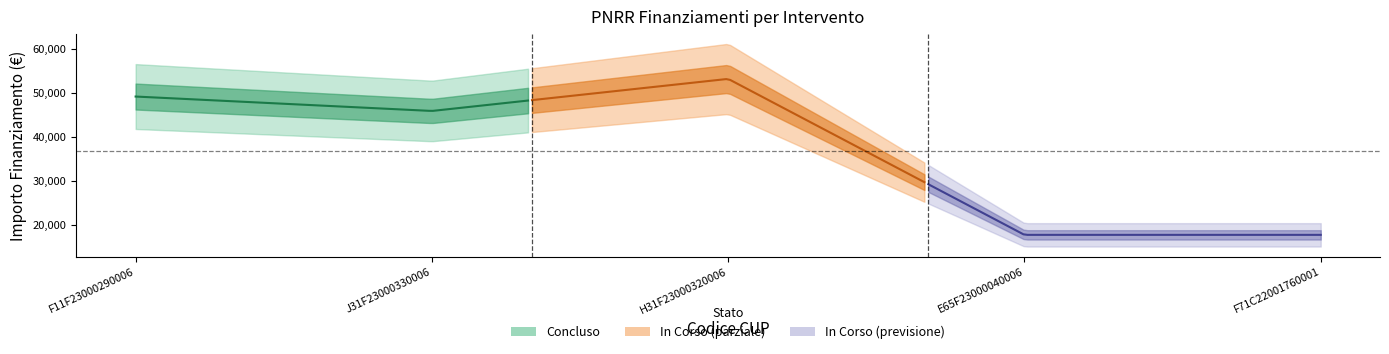

What is the change in value from H31F23000320006 to F71C22001760001?

-35424